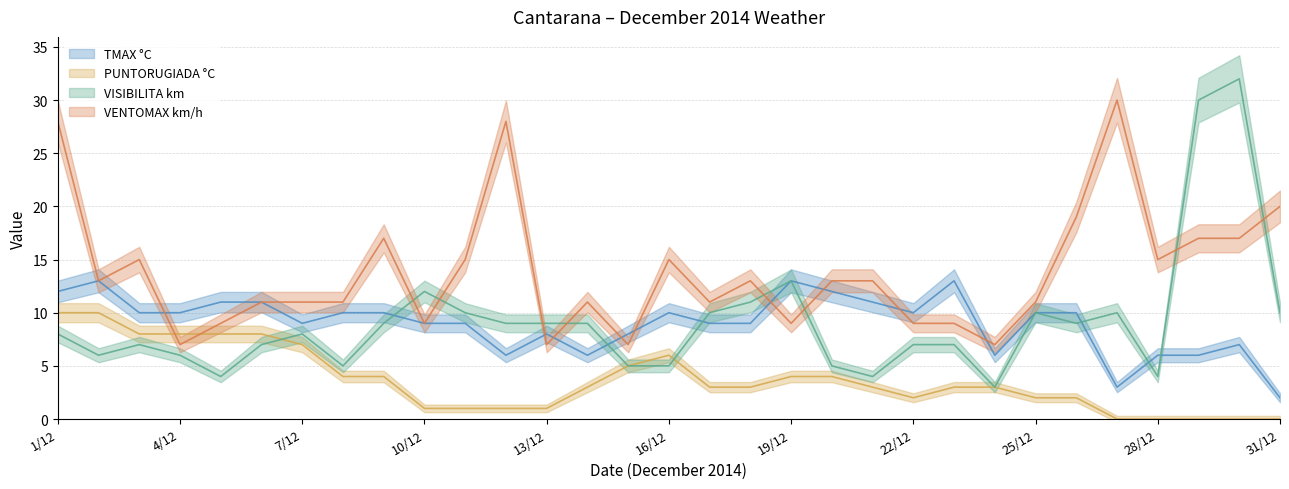

Between 8/12 and 4/12, which is larger?

8/12